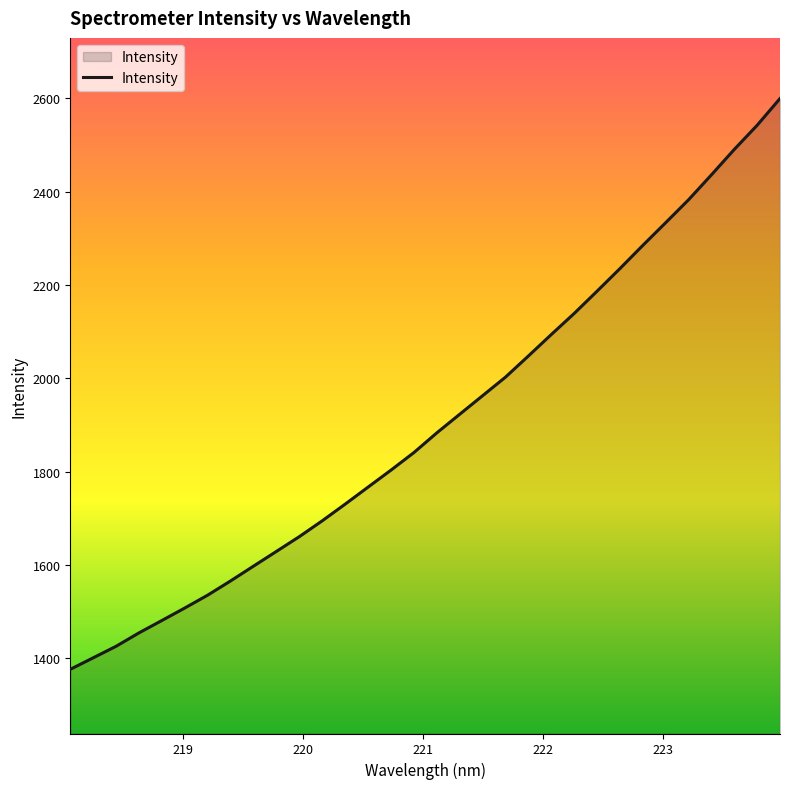

What is the smallest value displayed?

1376.1